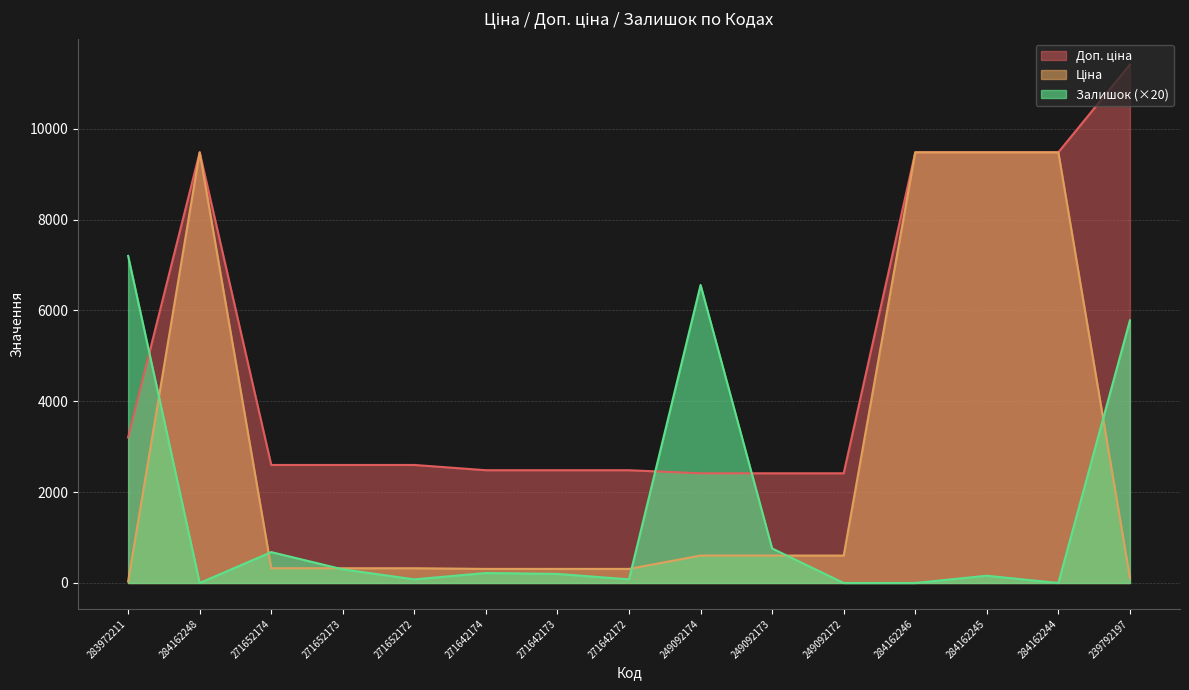

What are all the series names shown in the legend?

Ціна, Доп. ціна, Залишок